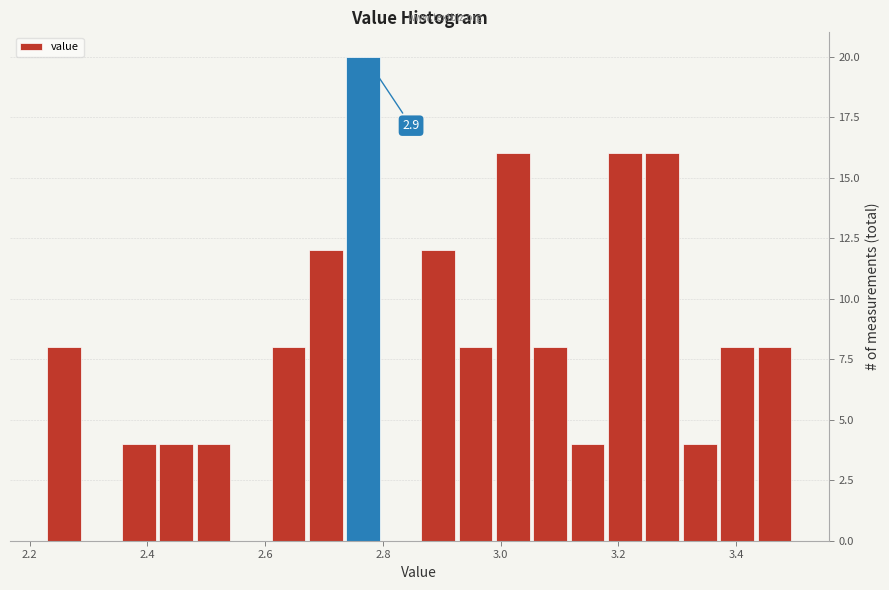

Around what value on the x-axis is the tallest bar? Give the approximate position of its centre, as read against the axis.

2.76